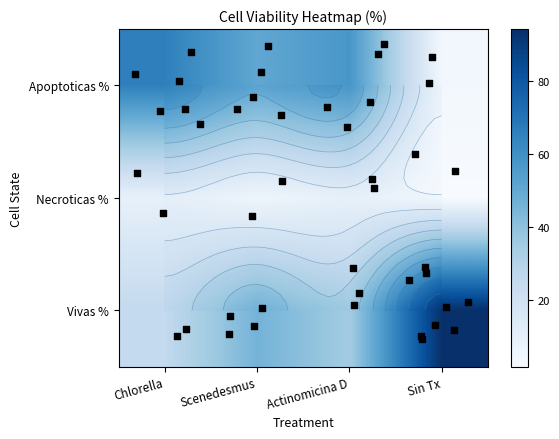

At which label does Sin Tx reach its peak?

Vivas %